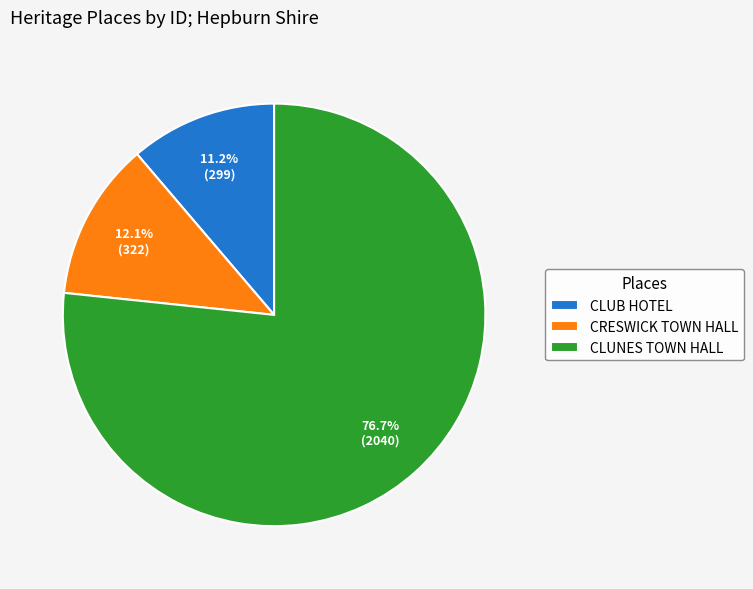

Rank the categories by value from lowest to highest.

CLUB HOTEL, CRESWICK TOWN HALL, CLUNES TOWN HALL